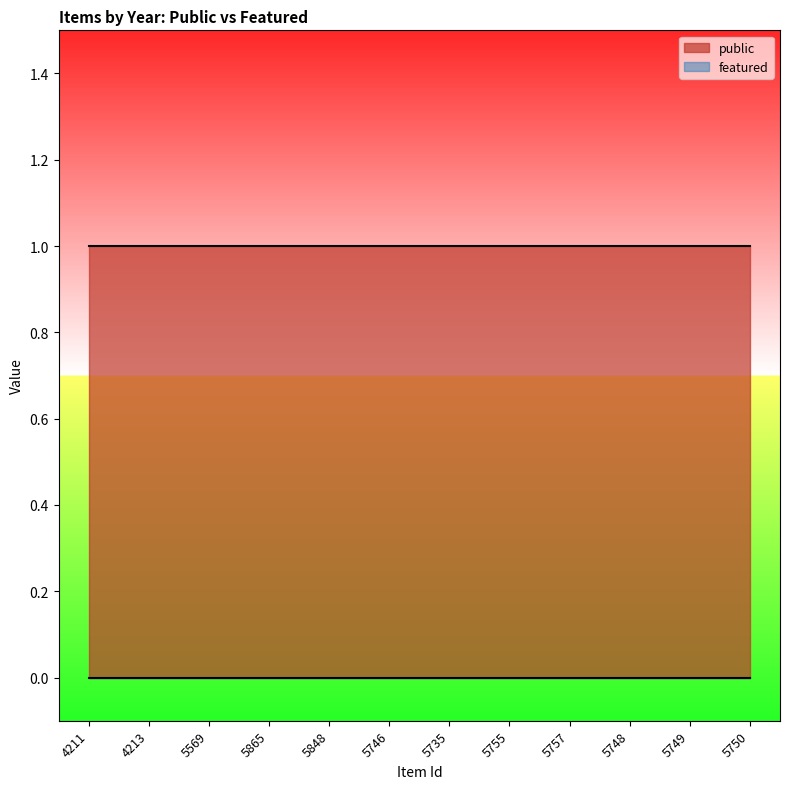

What is the spread (max minus min) of values at 5750?

1